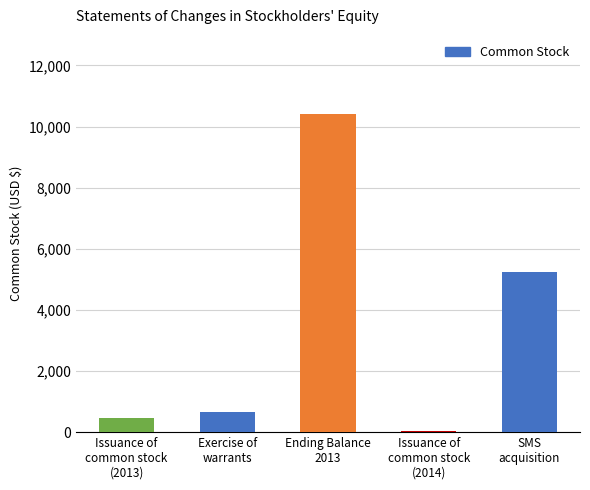

What is the change in value from Issuance of
common stock
(2014) to SMS
acquisition?

+5227